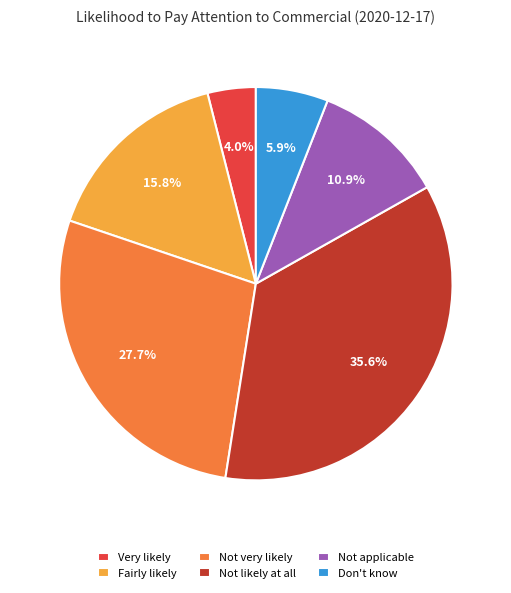

Is there any slice that represents more than half of the pie?

No